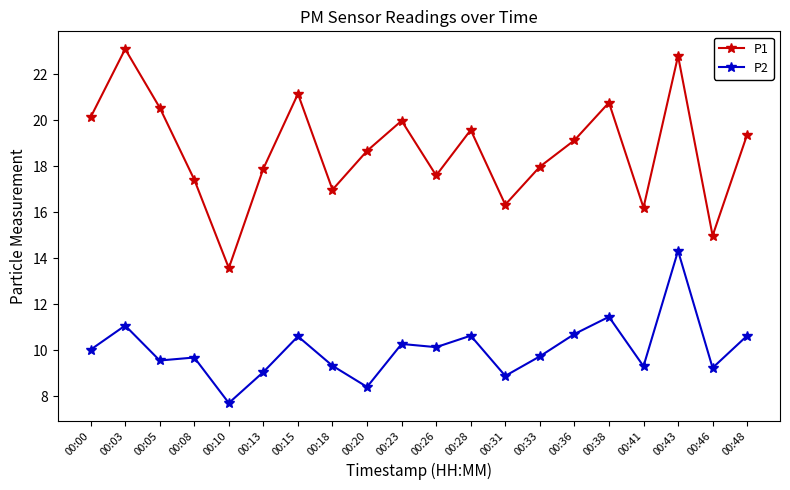

What is the difference between the maximum and second lowest values in the P1 series?

8.1